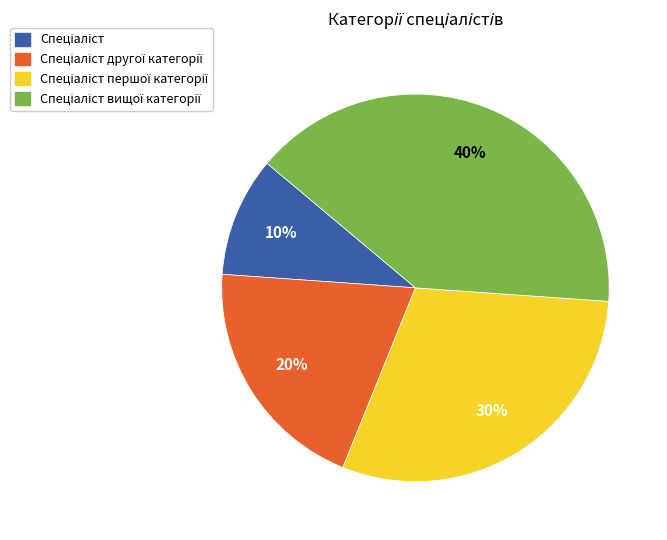

To the nearest percent, what is the average slice percentage?

25%